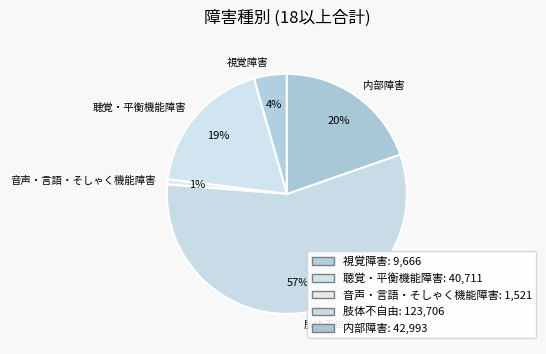

To the nearest percent, what percentage of the pie is 内部障害?

20%